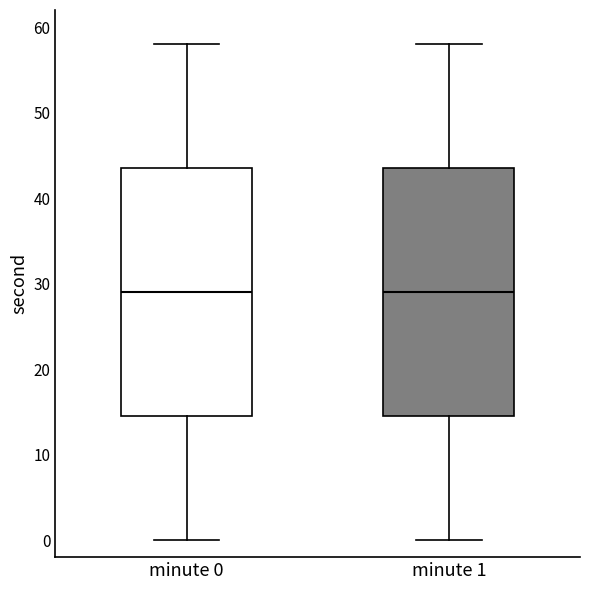

Reading left to right, transcribe this box plot: for each box, give where its median line is, the range the box spans, and where its two whiskers end, as read against the y-axis. The values are not printed on the chart, so give them approximately, as read against the axis.

minute 0: median 29, box 15 to 44, whiskers 0 to 58
minute 1: median 29, box 15 to 44, whiskers 0 to 58